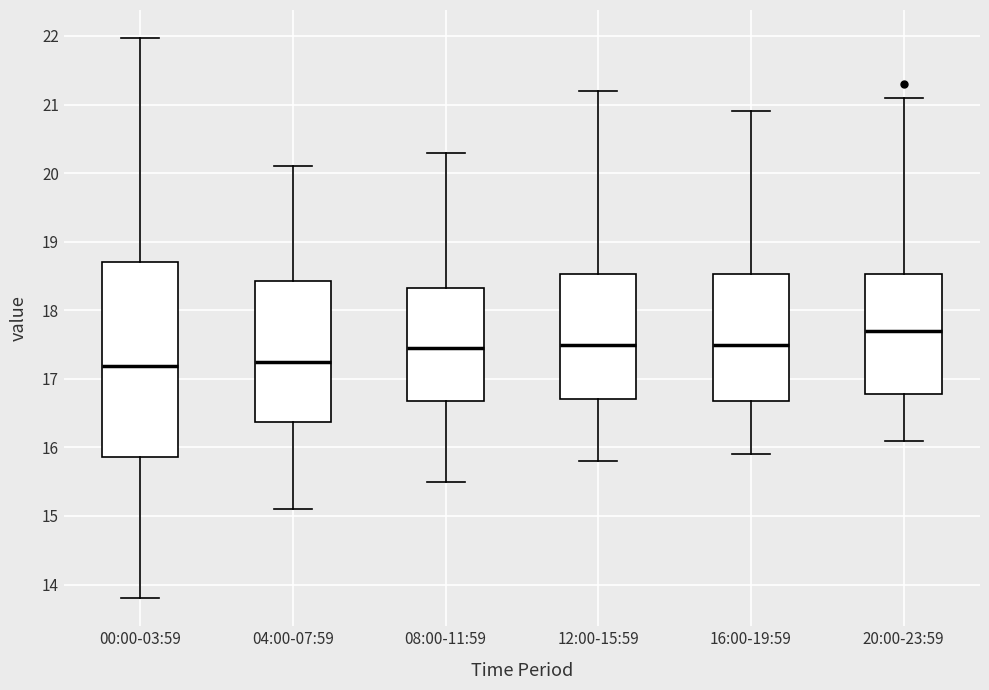

Comparing the boxes themselves (not the whiskers), which one is the tallest?

00:00-03:59